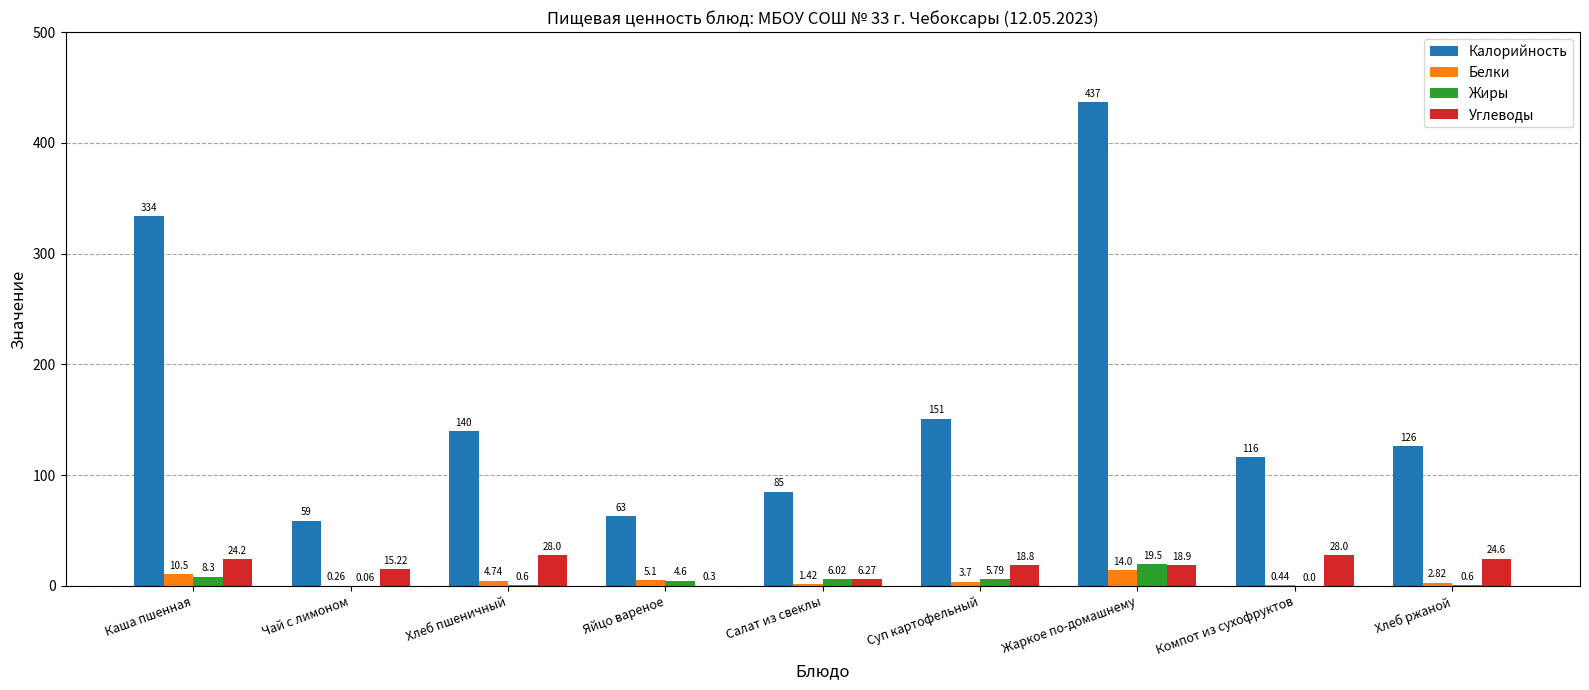

Where does the Углеводы series first go above 18?

Каша пшенная